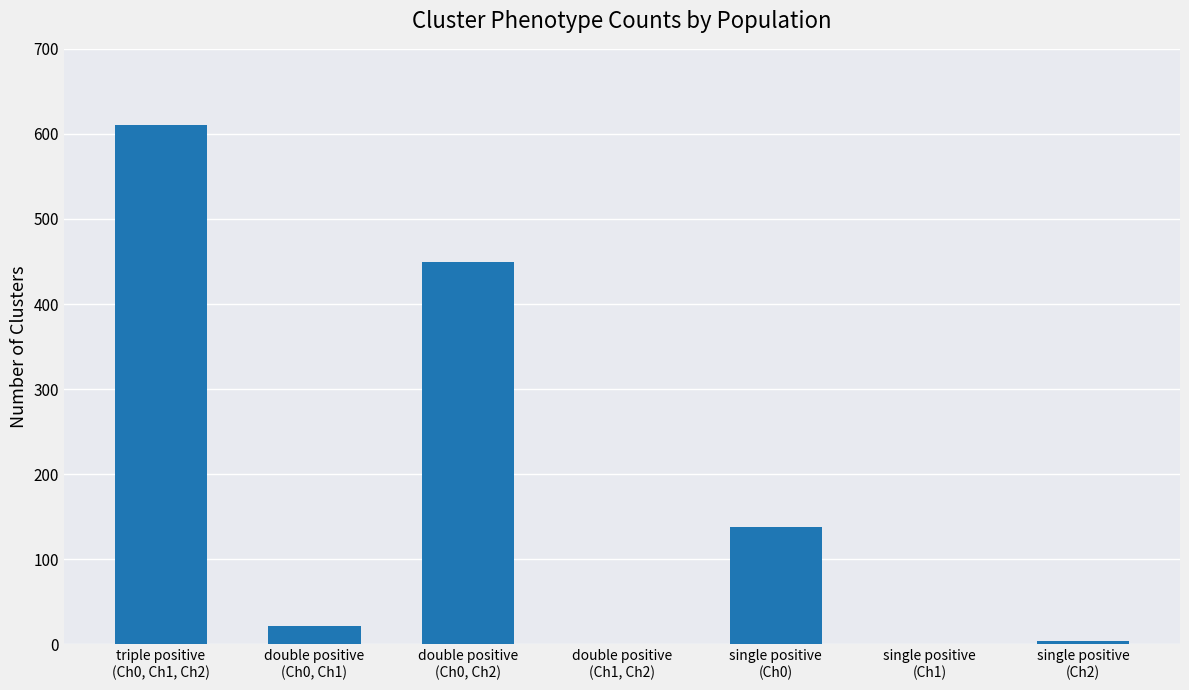

What is the sum of all values?

1223